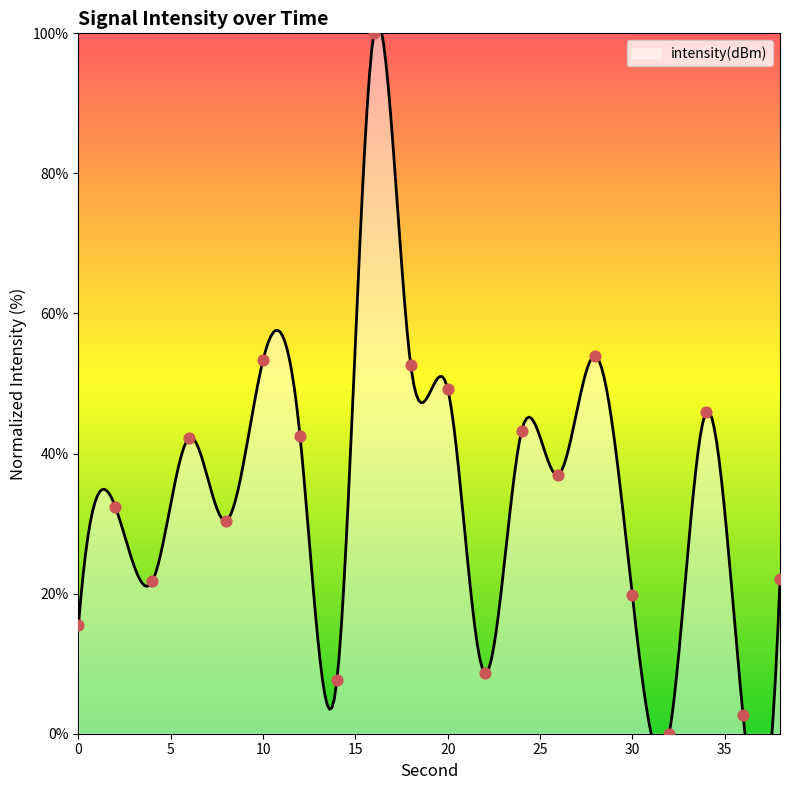

Approximately how many times larger is the value at 18 compared to 34?

1.1